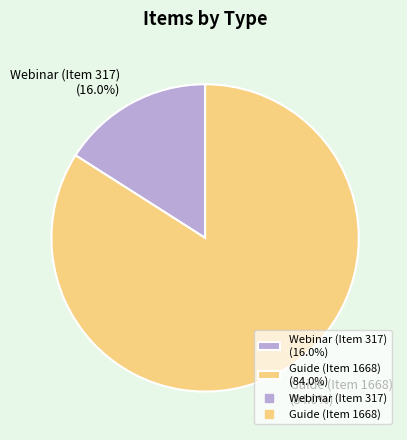

Rank the categories by value from highest to lowest.

Guide (Item 1668), Webinar (Item 317)